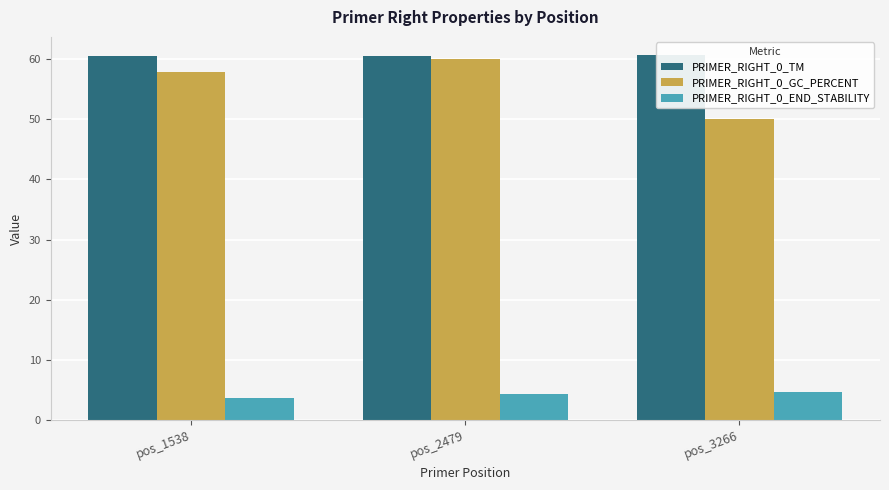

Which series has the largest range (max minus min)?

PRIMER_RIGHT_0_GC_PERCENT